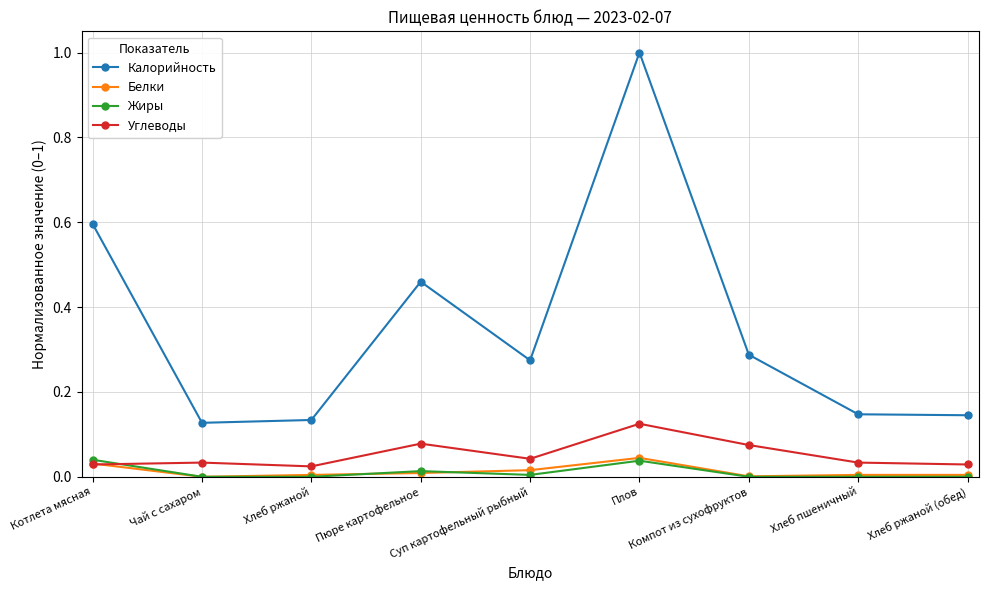

Which series has the largest range (max minus min)?

Калорийность